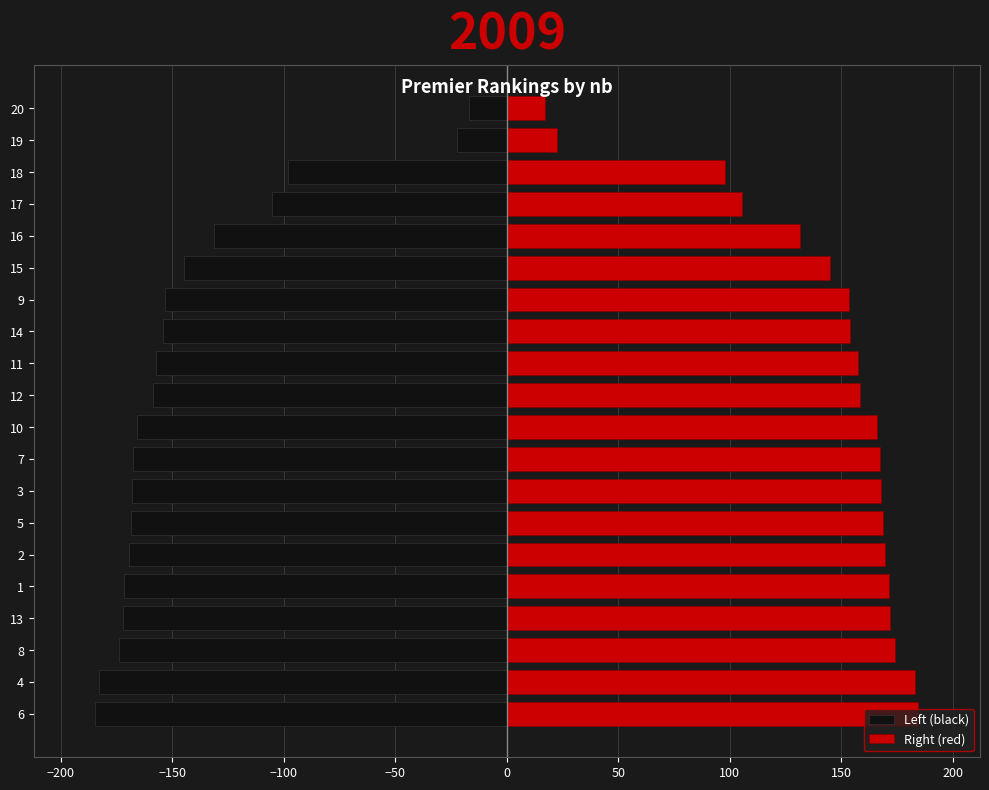

Which series has the largest range (max minus min)?

Left (black)